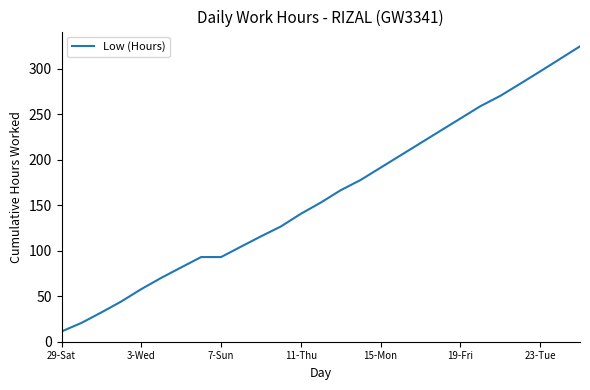

What is the maximum value shown in the chart?

324.5